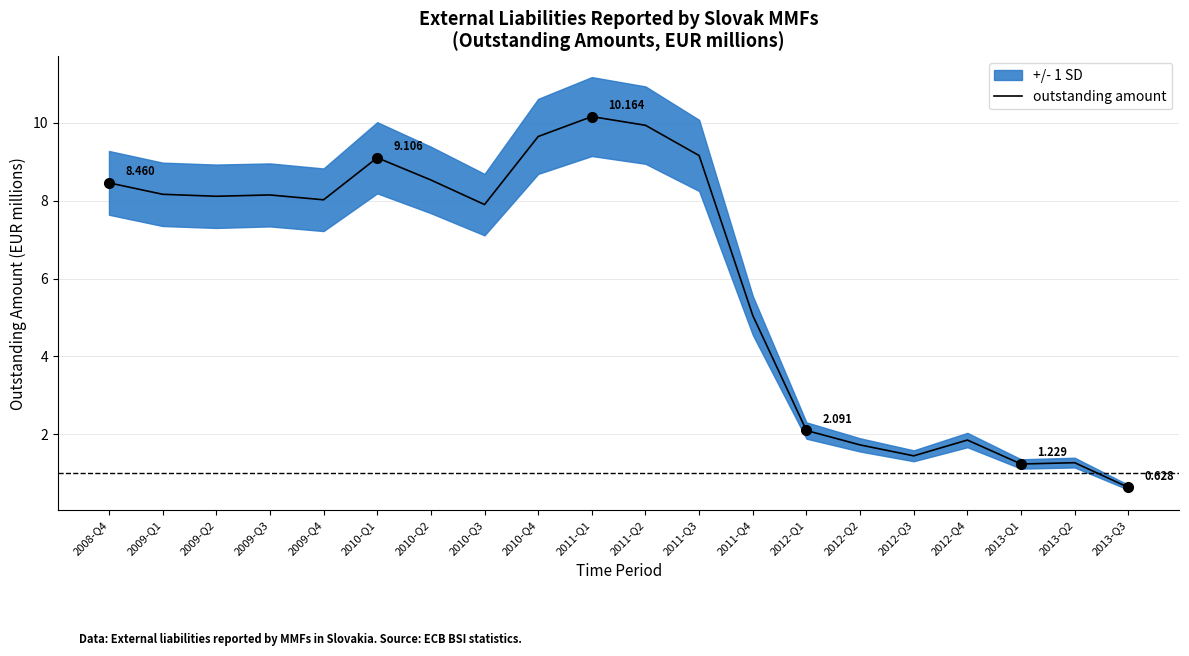

The chart shows a value of 12.9 at 2010-Q4. True or false?

False